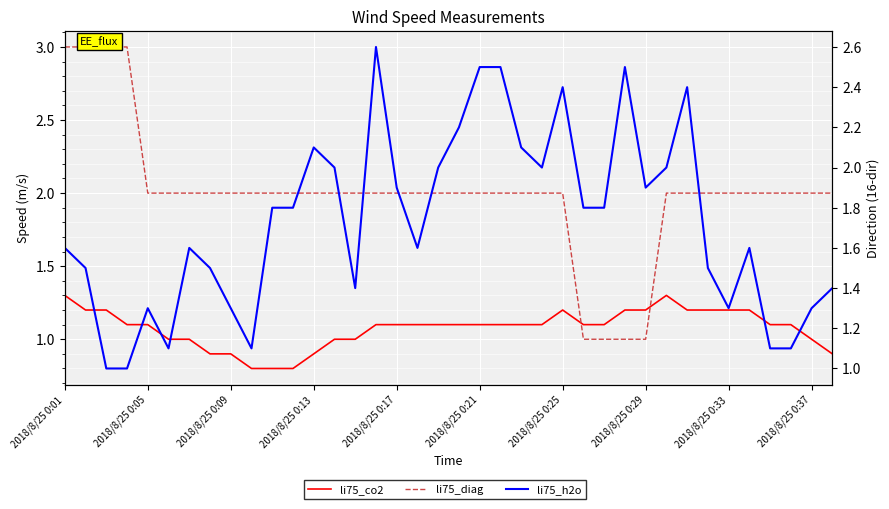

Which series has the widest spread of values?

li75_diag